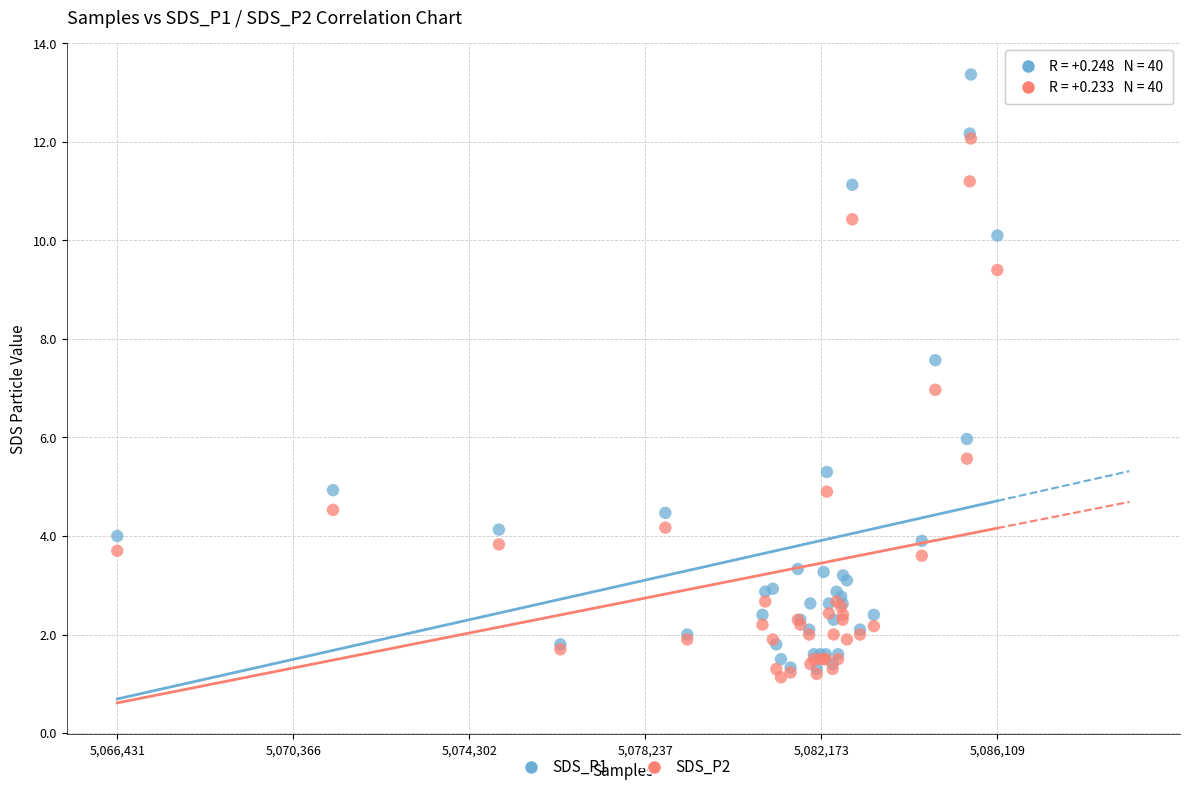

Which series contains the highest Y value?

SDS_P1